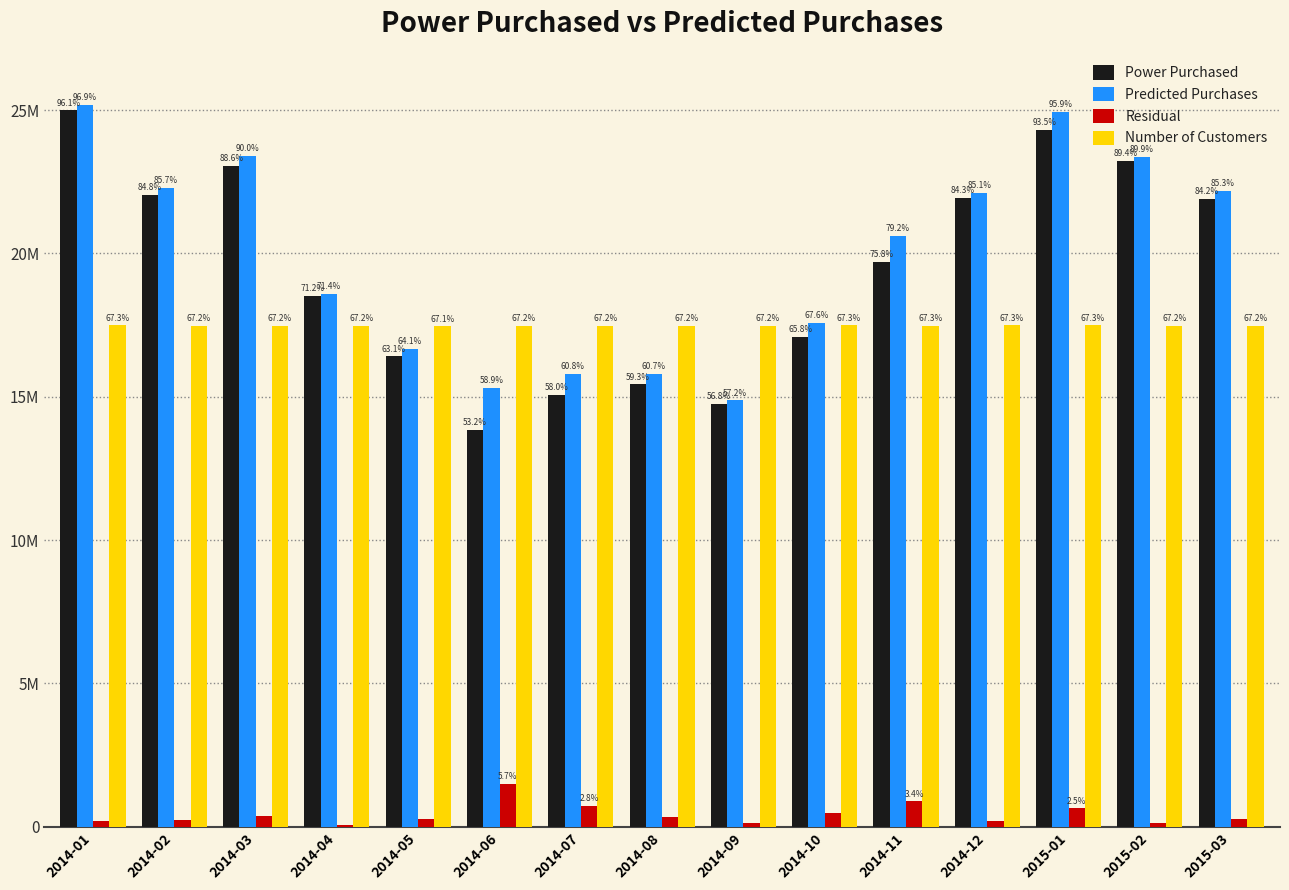

Reading right to left, transcribe all the data shown in this chart.

Power Purchased: 2015-03=21902978	2015-02=23231362	2015-01=24303546	2014-12=21926505	2014-11=19716721	2014-10=17103906	2014-09=14760249	2014-08=15429842	2014-07=15069489	2014-06=13841155	2014-05=16410299	2014-04=18510176	2014-03=23041535	2014-02=22046480	2014-01=24988491
Predicted Purchases: 2015-03=22175828	2015-02=23375639	2015-01=24942196	2014-12=22126006	2014-11=20603355	2014-10=17576619	2014-09=14875296	2014-08=15785101	2014-07=15802852	2014-06=15322023	2014-05=16671729	2014-04=18575596	2014-03=23405400	2014-02=22290315	2014-01=25197219
Residual: 2015-03=272850	2015-02=144277	2015-01=638650	2014-12=199501	2014-11=886634	2014-10=472713	2014-09=115047	2014-08=355259	2014-07=733363	2014-06=1480868	2014-05=261430	2014-04=65420	2014-03=363865	2014-02=243835	2014-01=208728
Number of Customers: 2015-03=17463000	2015-02=17479500	2015-01=17488500	2014-12=17488500	2014-11=17485500	2014-10=17488500	2014-09=17469000	2014-08=17482500	2014-07=17467500	2014-06=17467500	2014-05=17455500	2014-04=17469000	2014-03=17481000	2014-02=17481000	2014-01=17491500